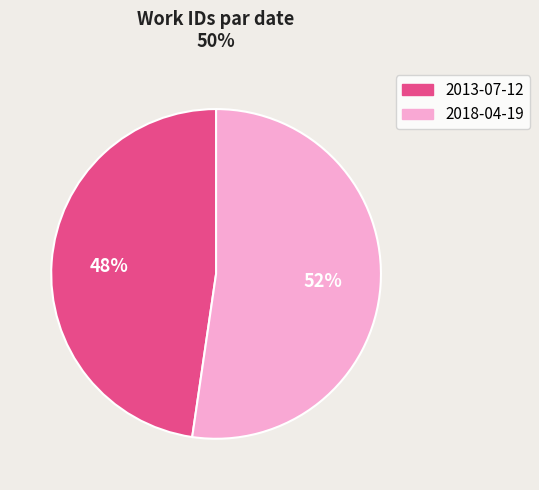

To the nearest percent, what is the combined percentage of 2018-04-19 and 2013-07-12?

100%